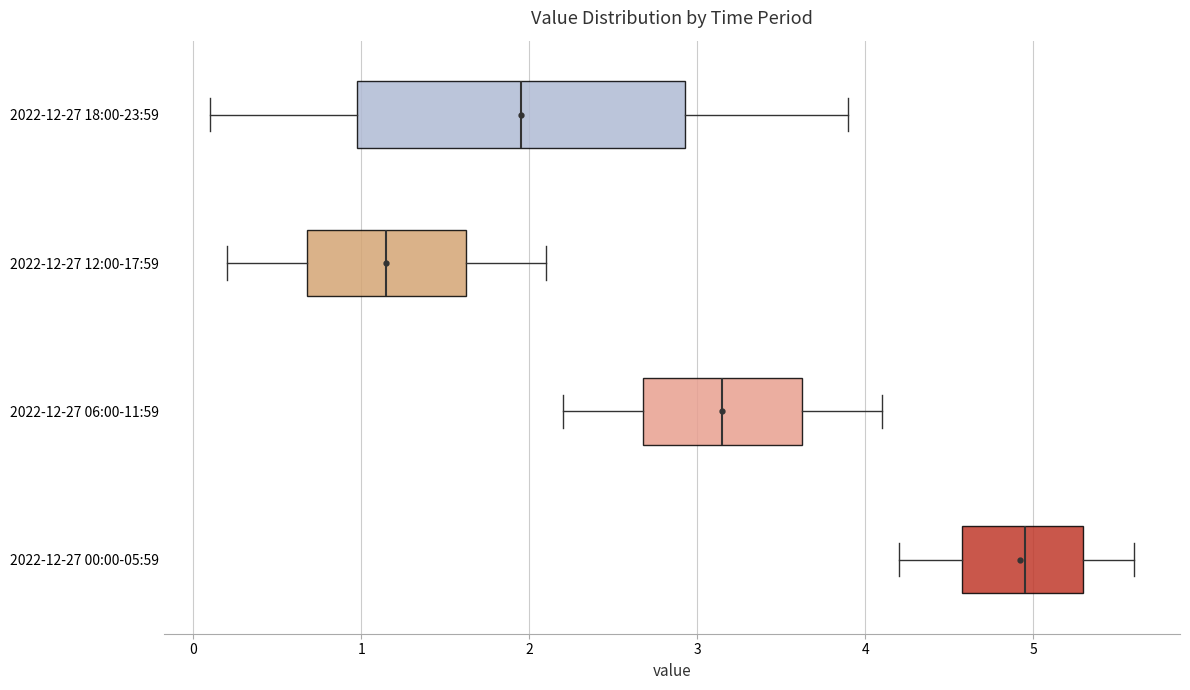

Which box's median line is the furthest to the left?

2022-12-27 12:00-17:59